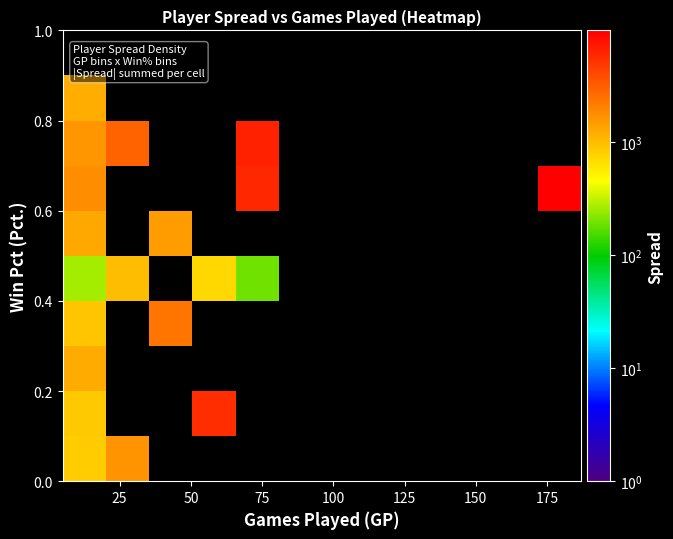

What is the maximum value shown in the chart?

9726.0